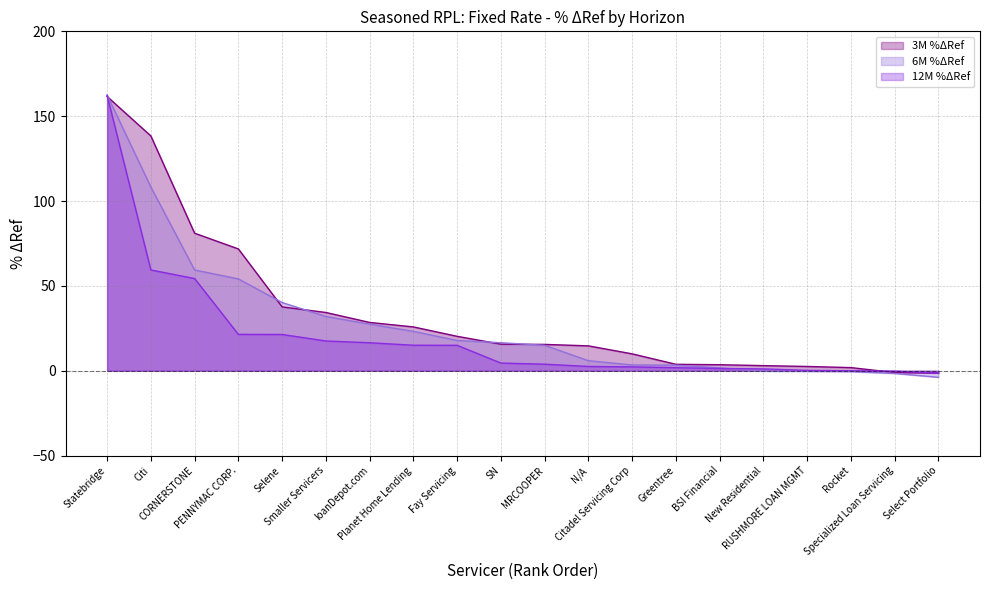

How many lines are shown in the chart?

3